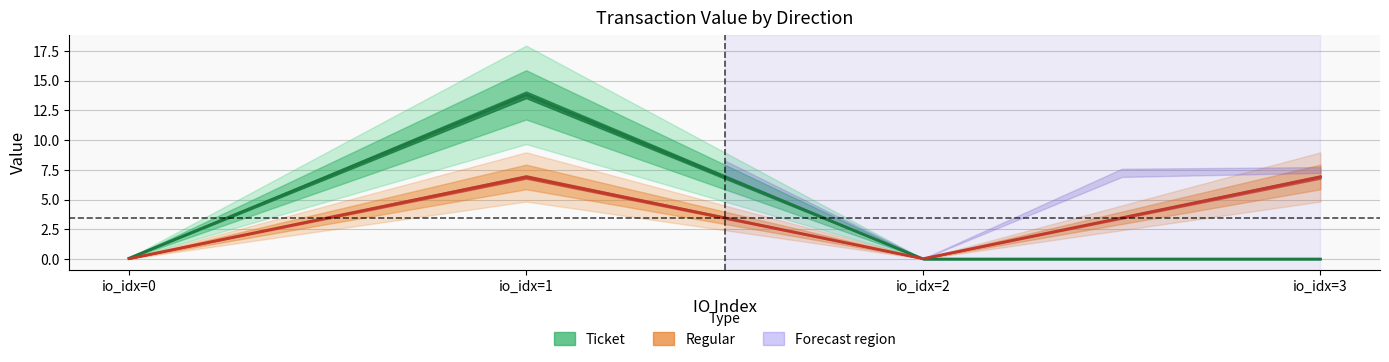

How many values in the Regular (Estimate) series are below 6?

2